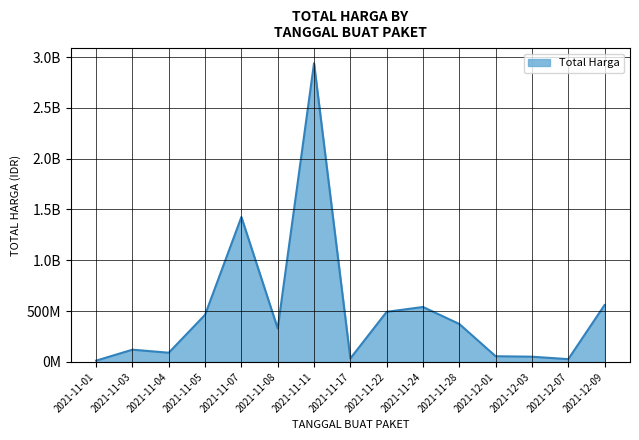

The value at 2021-11-17 is 10044230. True or false?

False